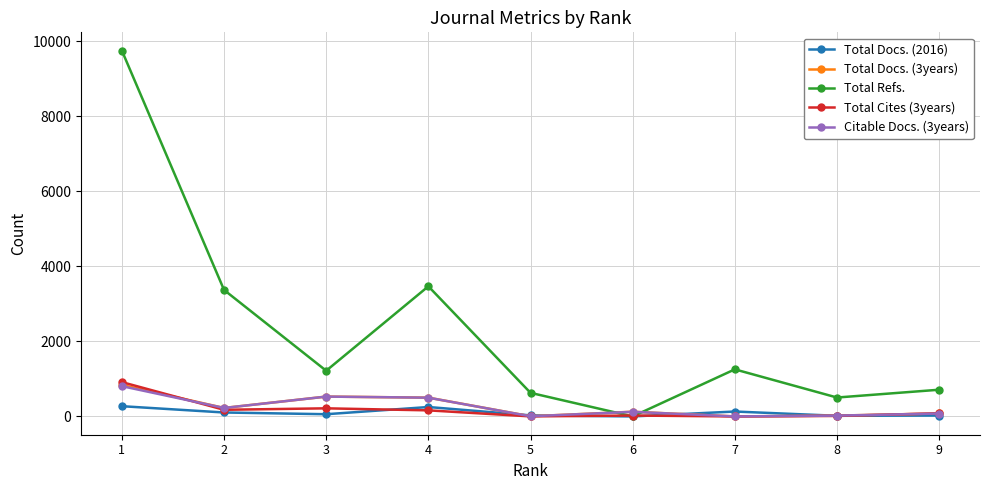

The Total Docs. (2016) series shows 59 at 3. True or false?

True